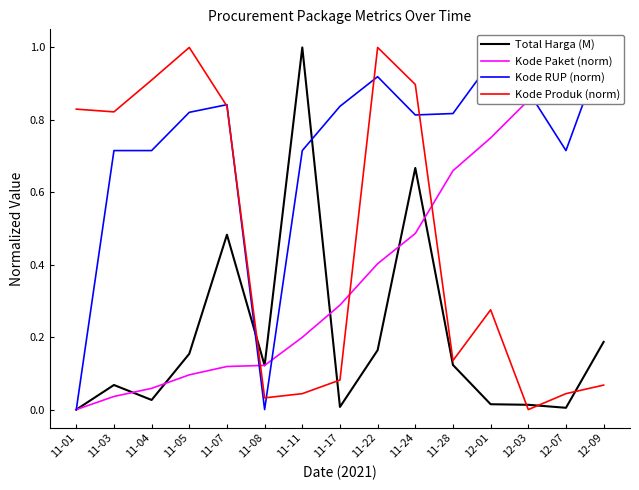

True or false: Kode Paket (norm) has more than 0 points higher than both neighbors.

False